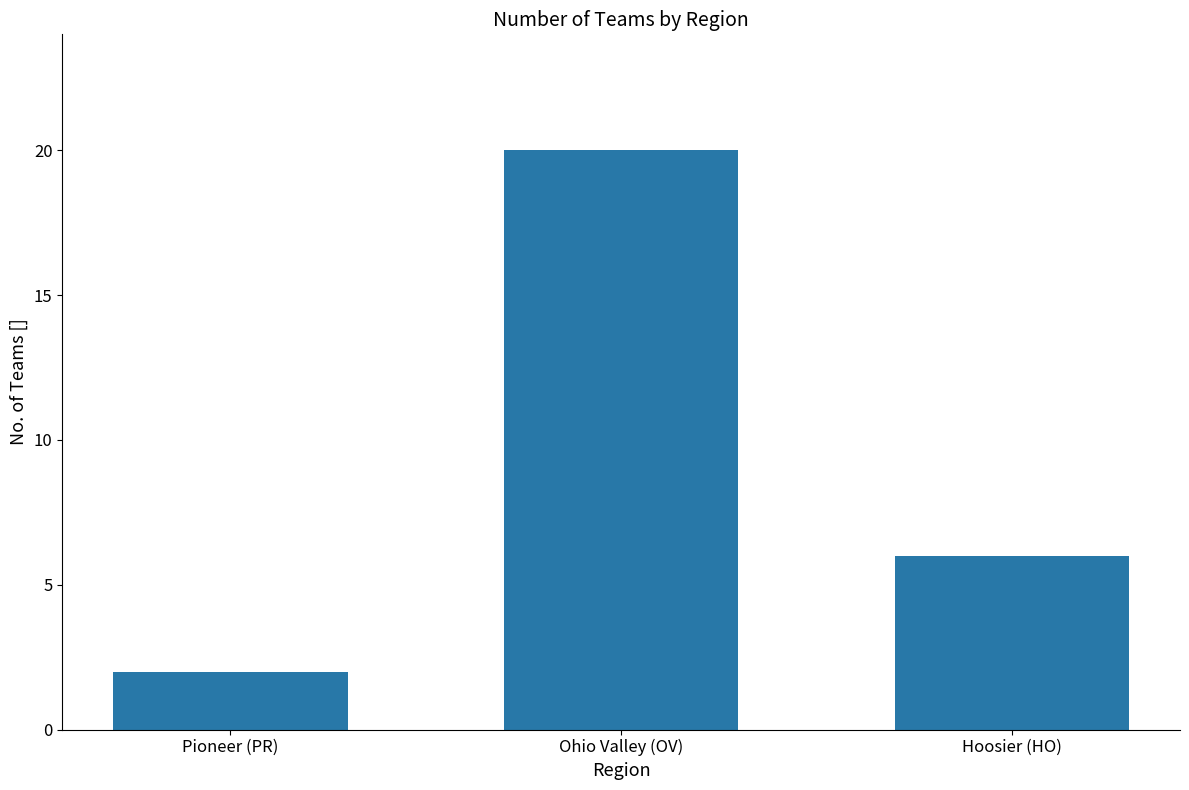

How many data points does each series have?

3